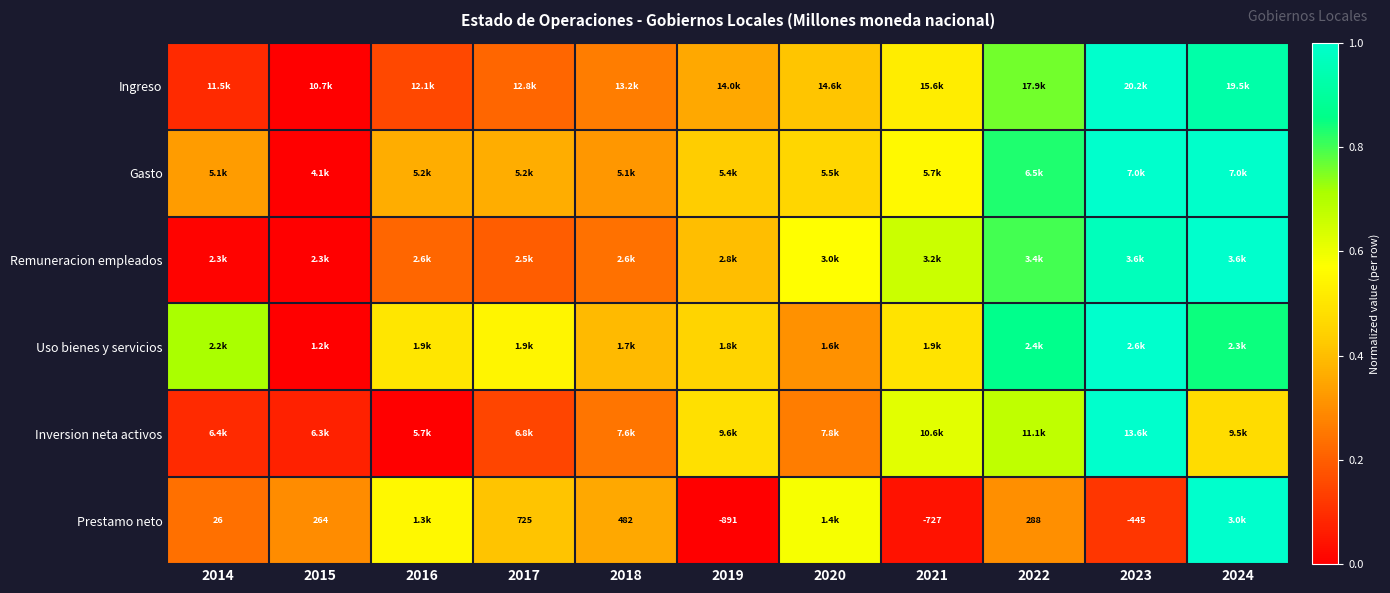

Between 2023 and 2021, which is larger?

2023